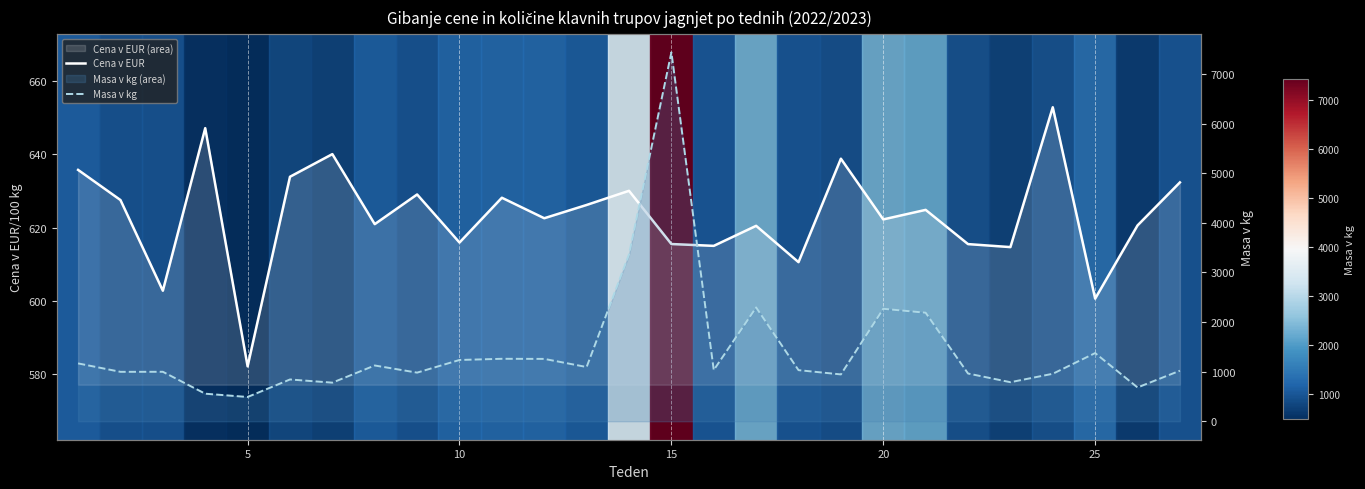

What is the difference between the second highest and minimum values in the Cena v EUR series?

64.9